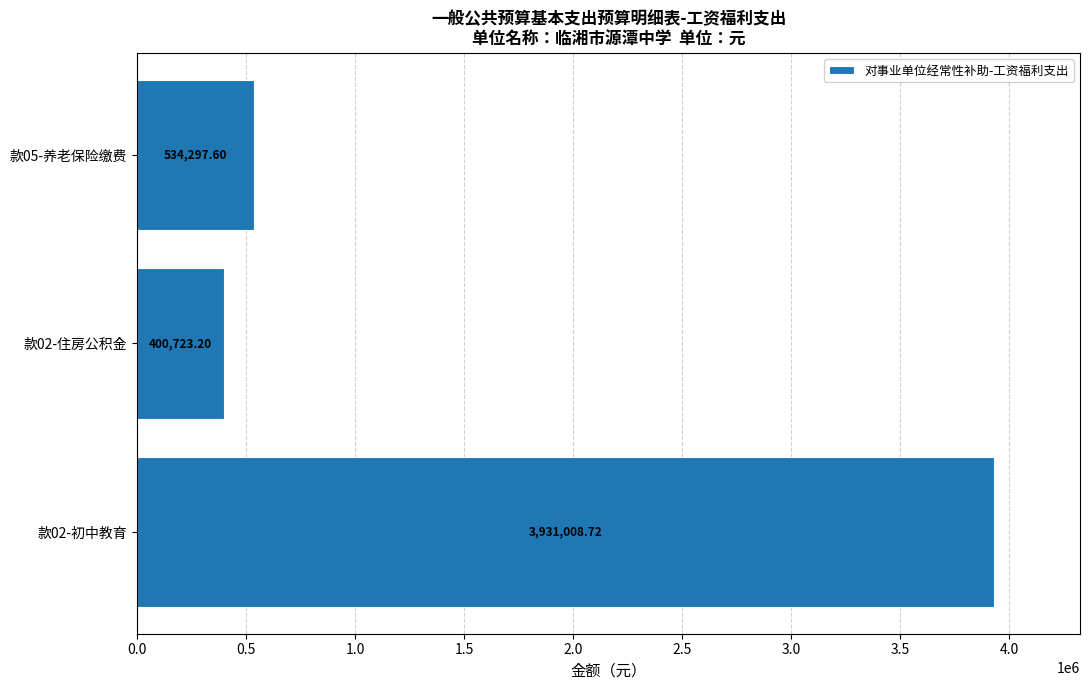

What is the average value?

1622009.8